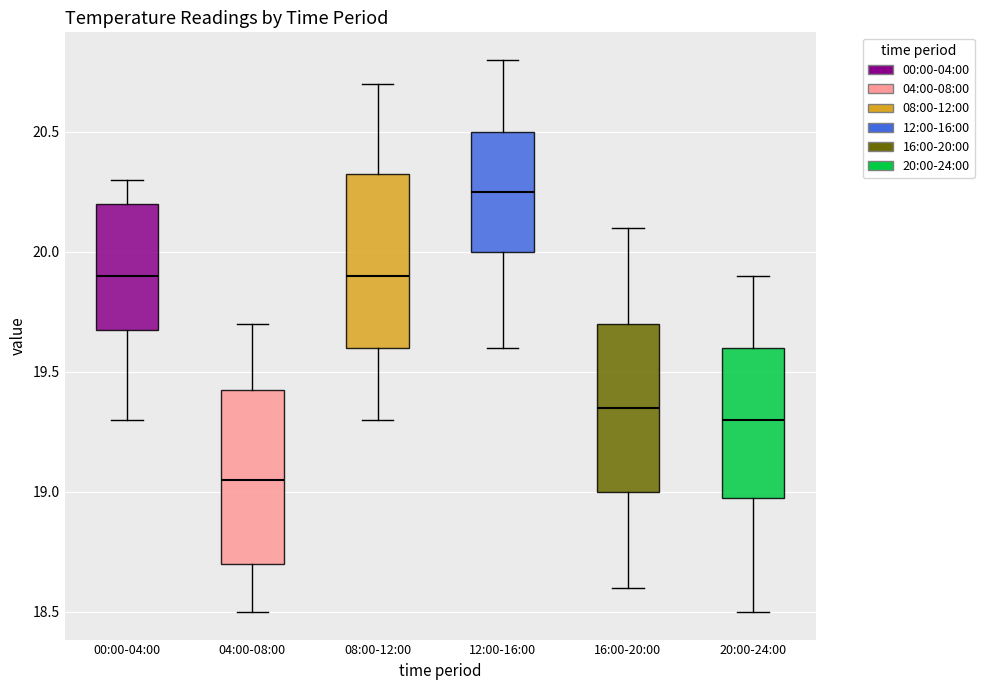

Where does the lower whisker of the box for 08:00-12:00 end on the y-axis? The values are not printed on the chart, so give them approximately, as read against the axis.

19.30